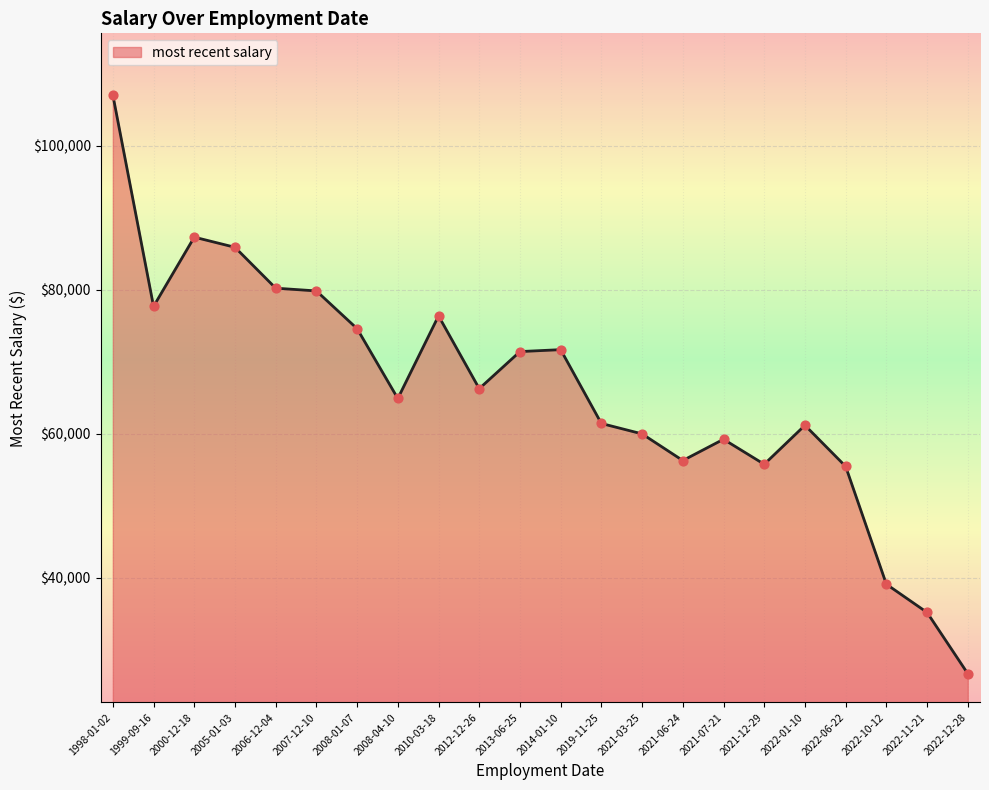

Which has a higher value, 2021-12-29 or 2021-07-21?

2021-07-21